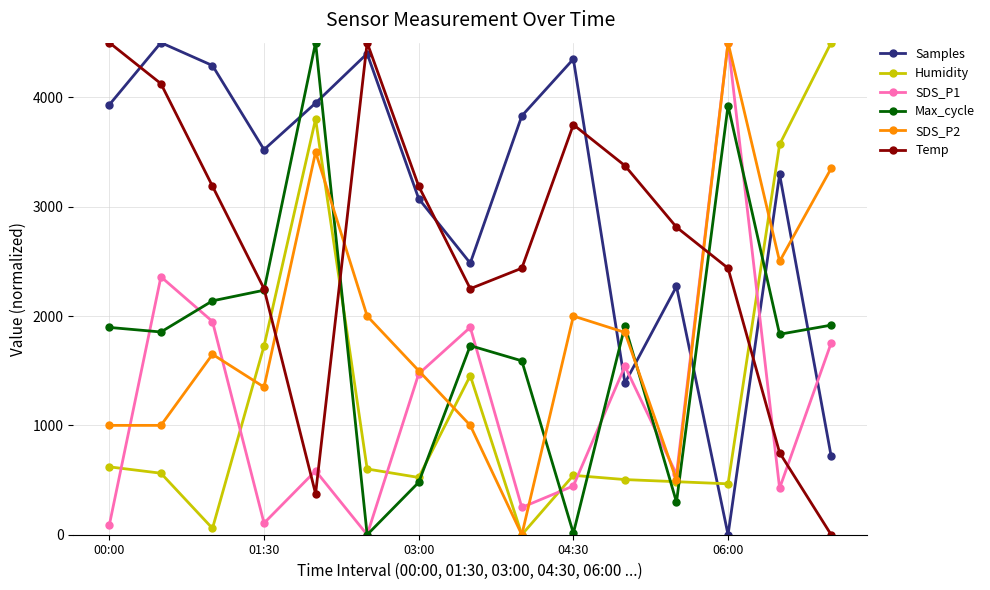

Which series has the largest total across all categories?

Samples